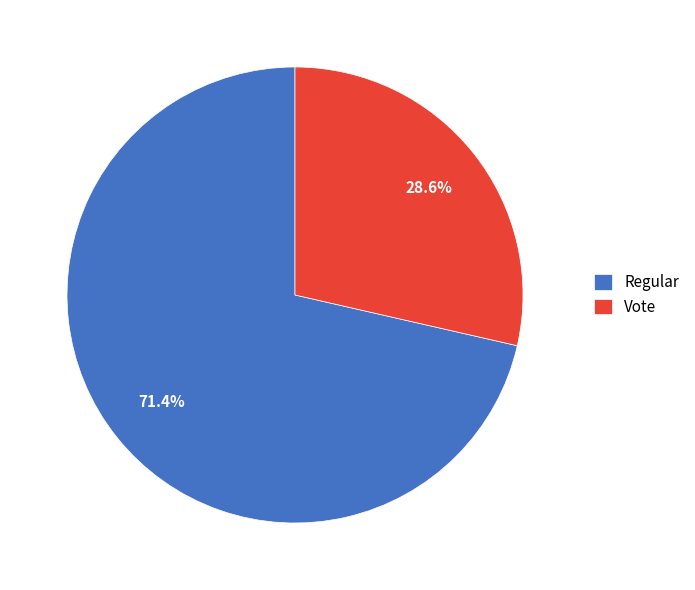

Count the number of slices in the pie.

2